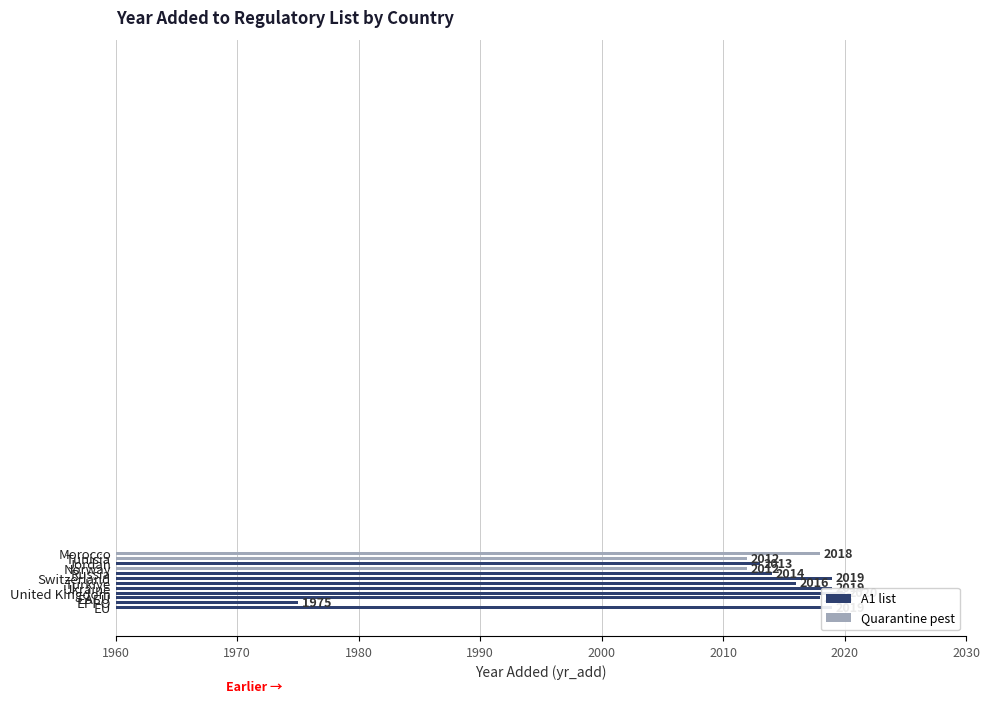

What is the change in value from Morocco to Ukraine?

+1